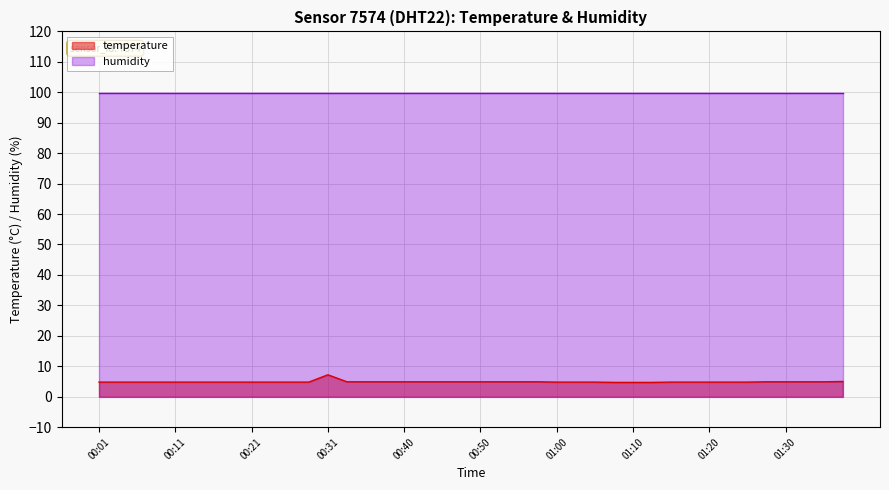

What is the sum of the values at 00:13 and 00:31?

12.0